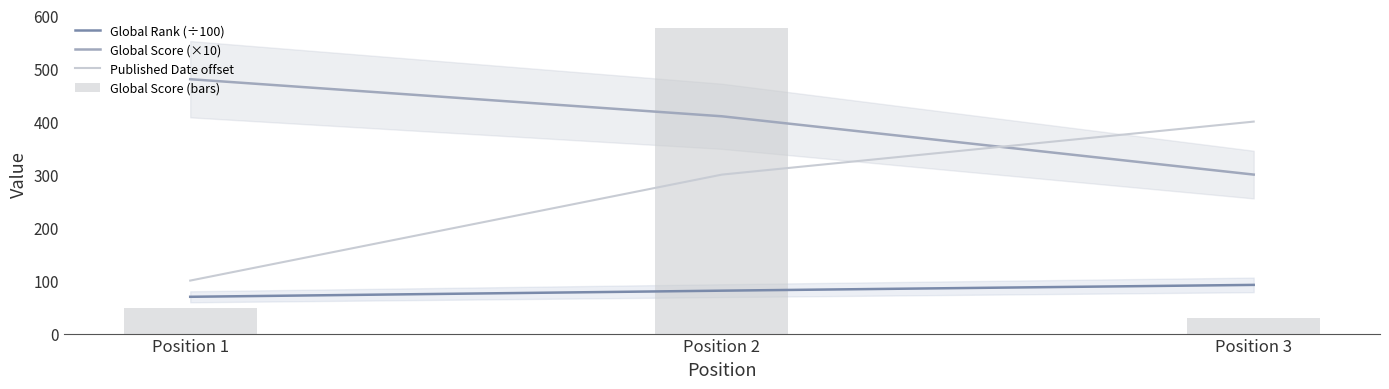

At how many categories does at least one series exceed 445?

2